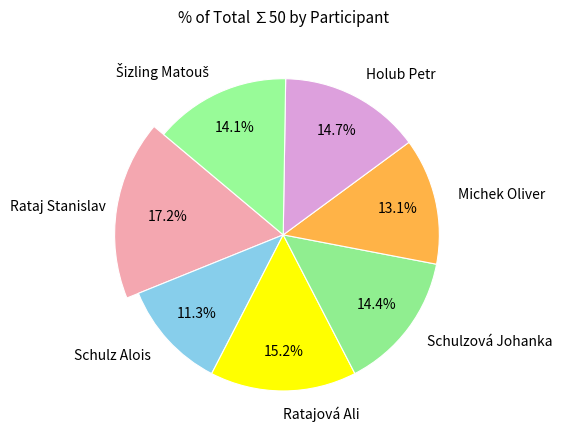

True or false: Michek Oliver accounts for 13% of the total.

True